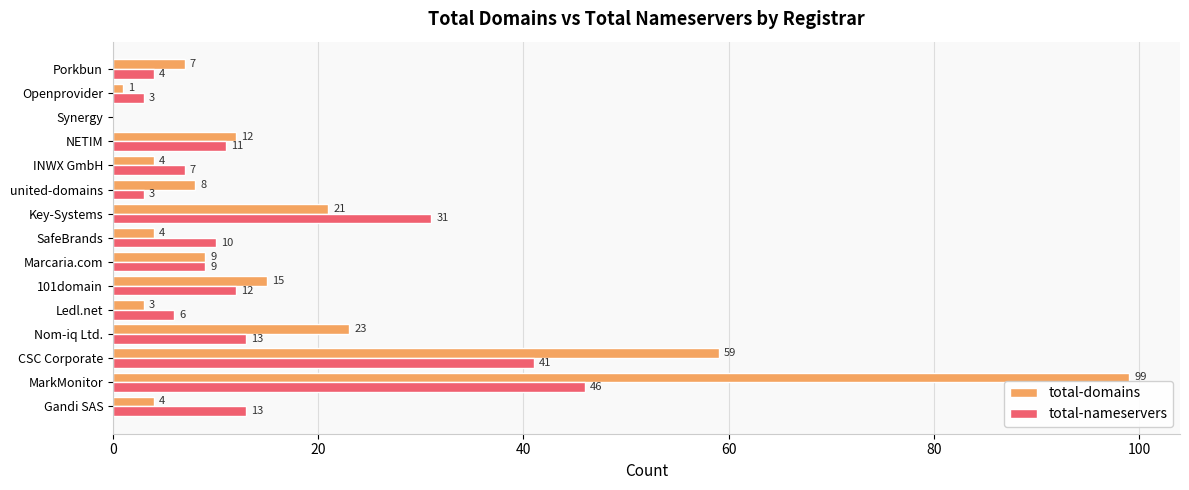

Where is total-nameservers nearest to the value 23?

Key-Systems